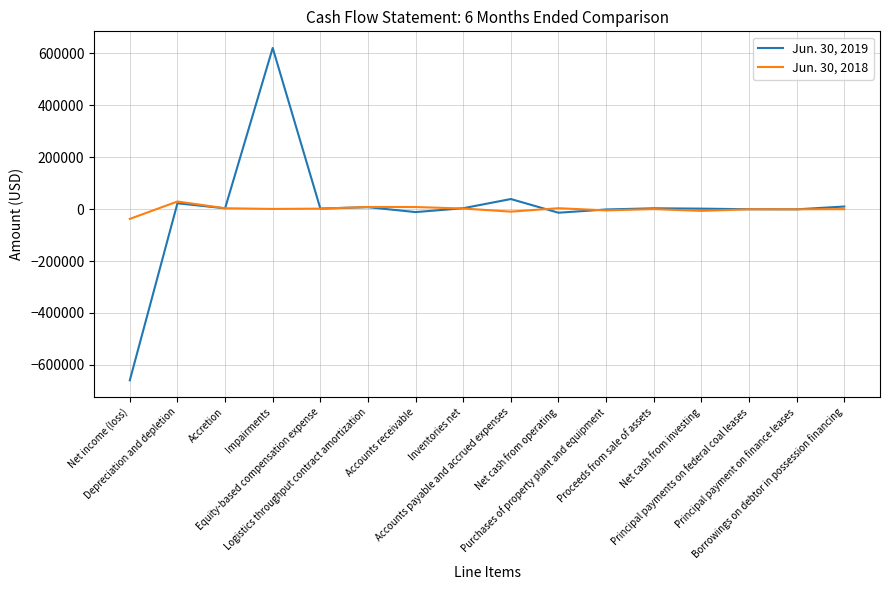

Which series has the largest range (max minus min)?

Jun. 30, 2019